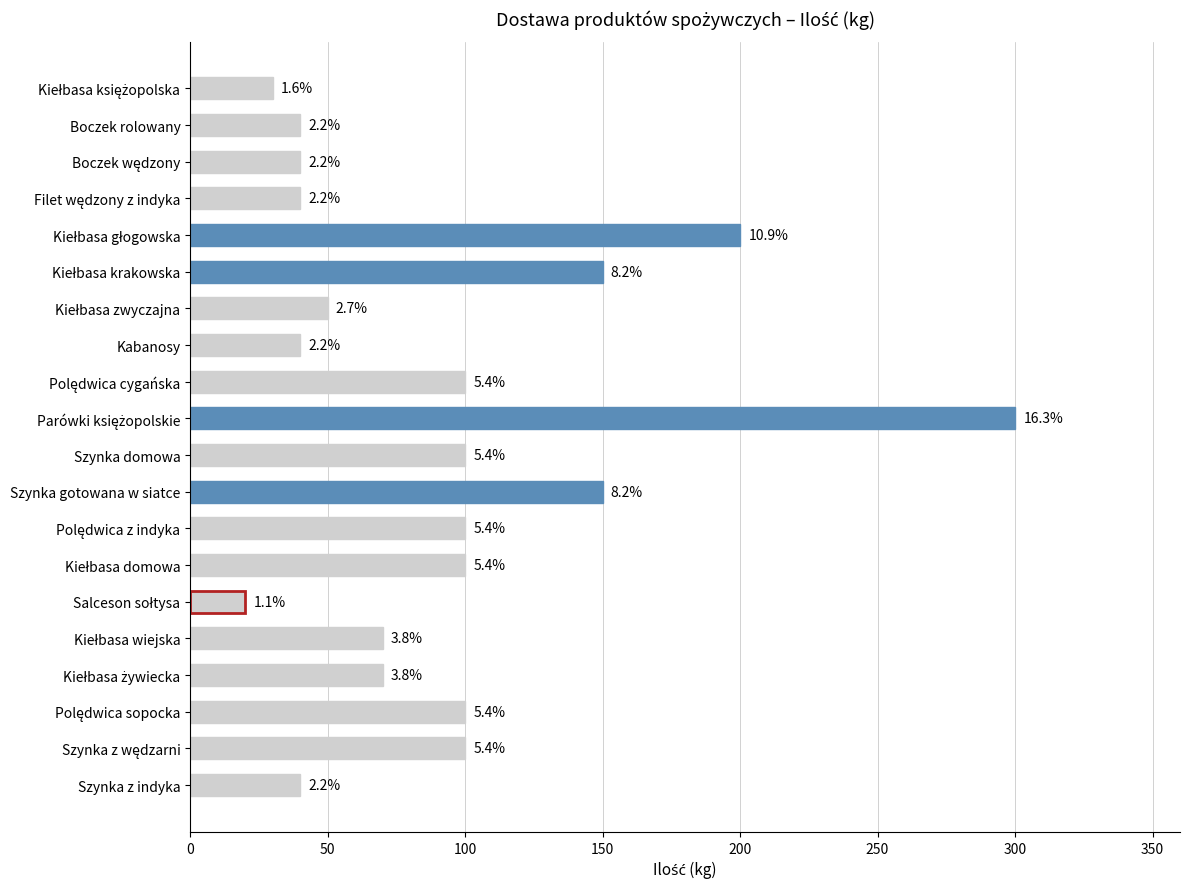

How many bars are there in total?

20